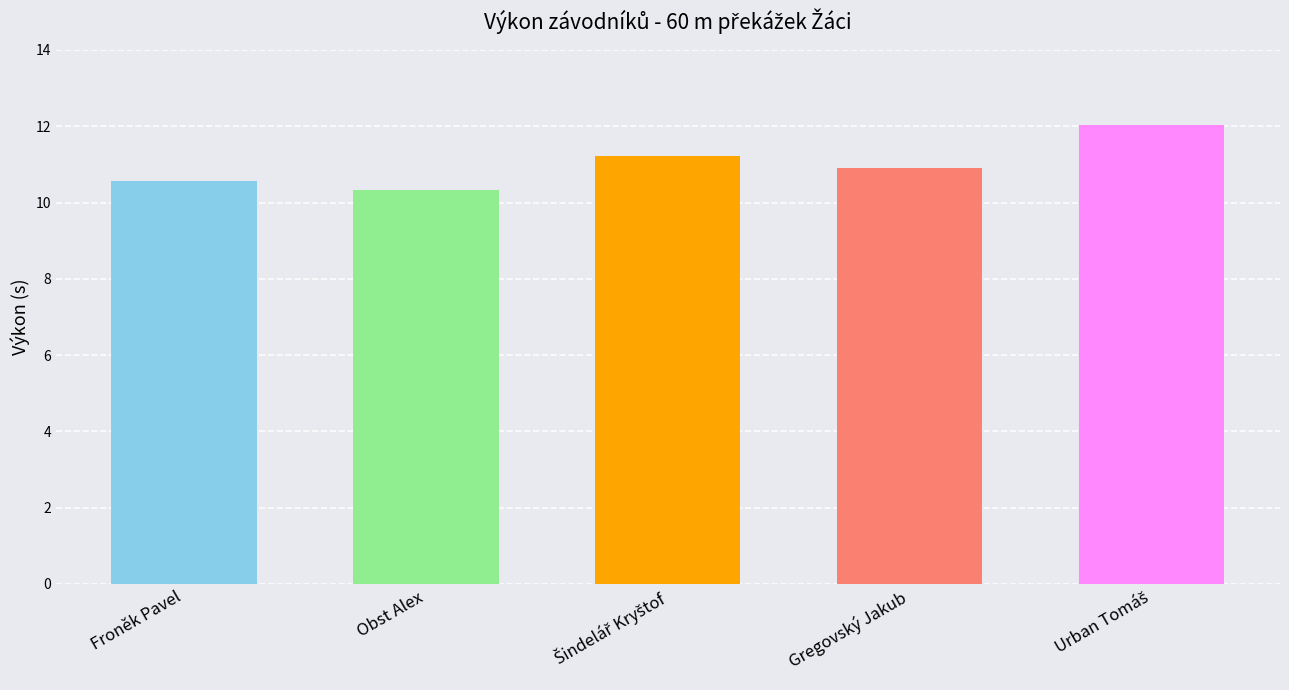

Which label corresponds to the smallest value in the chart?

Obst Alex